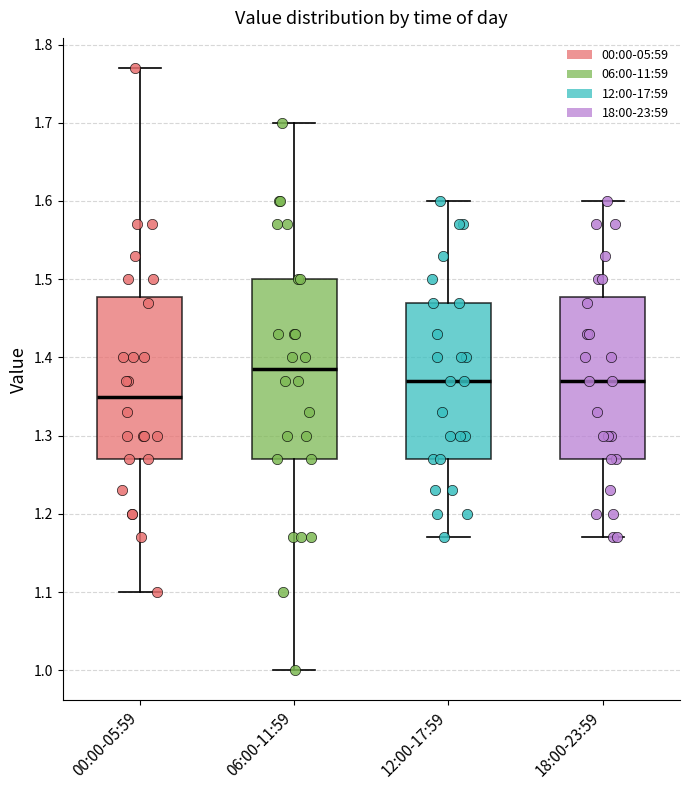

Comparing the boxes themselves (not the whiskers), which one is the tallest?

06:00-11:59